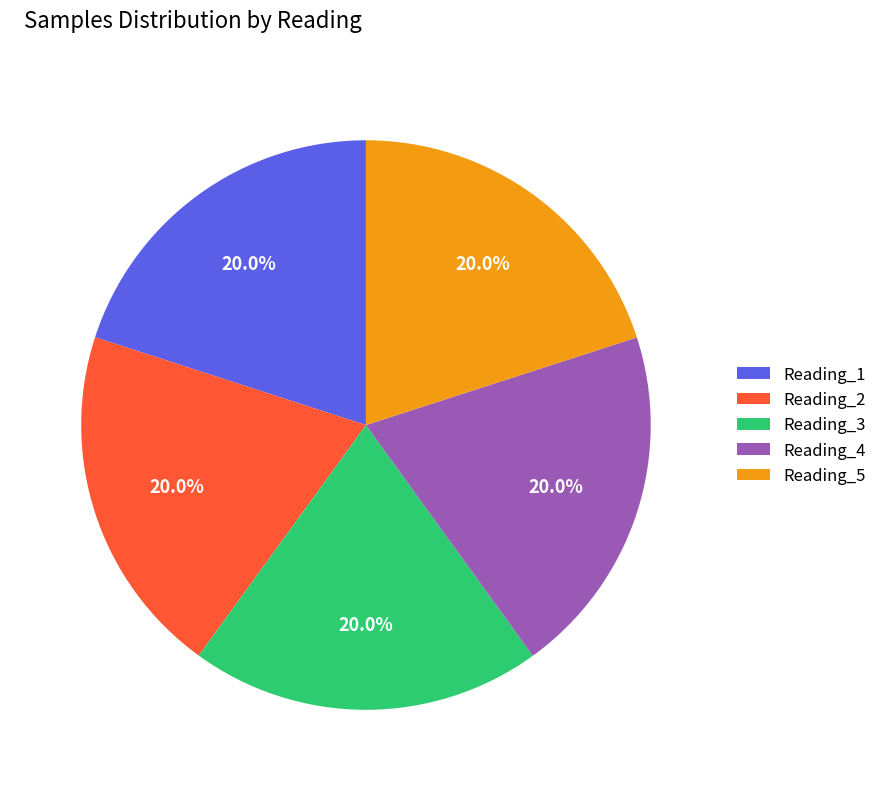

What percentage is NOT represented by Reading_1?

80.0%